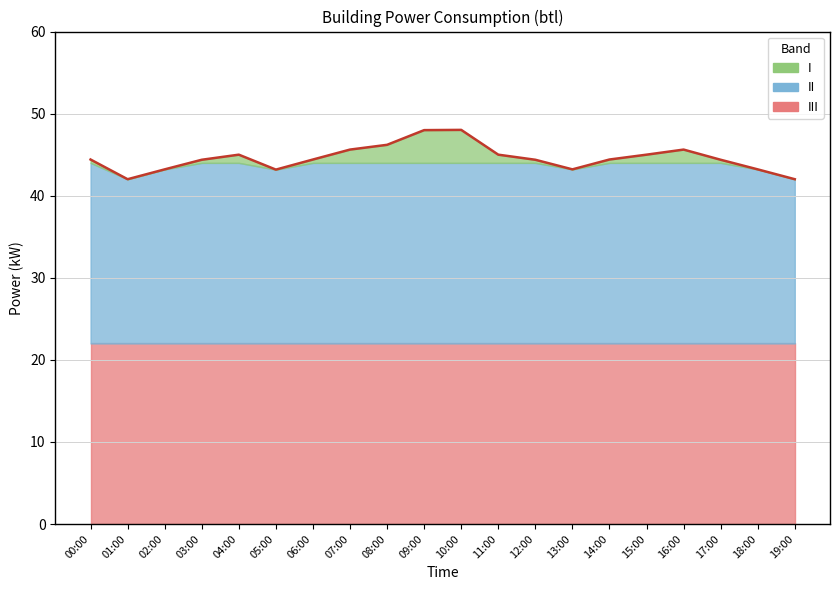

Rank the categories by value from highest to lowest.

10:00, 09:00, 08:00, 07:00, 16:00, 04:00, 11:00, 15:00, 00:00, 06:00, 14:00, 03:00, 12:00, 17:00, 02:00, 13:00, 18:00, 05:00, 01:00, 19:00